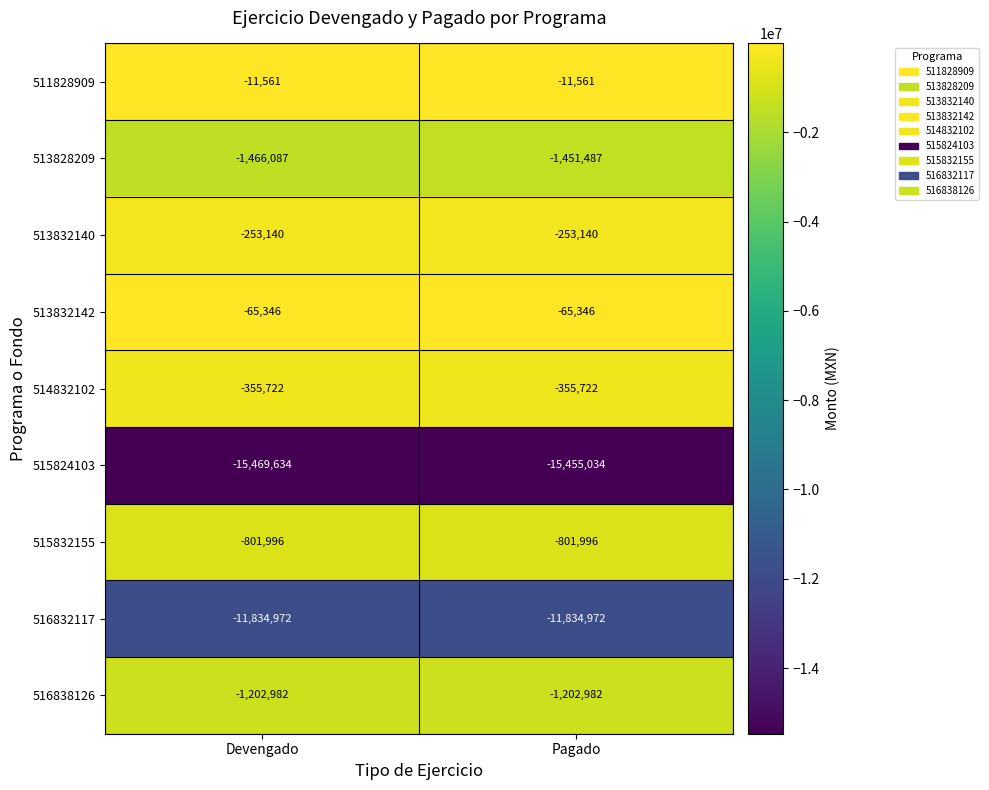

Reading right to left, extract all data points from this chart.

511828909: -11561	-11561
513828209: -1451487	-1466087
513832140: -253140	-253140
513832142: -65346	-65346
514832102: -355722	-355722
515824103: -15455034	-15469634
515832155: -801996	-801996
516832117: -11834972	-11834972
516838126: -1202982	-1202982